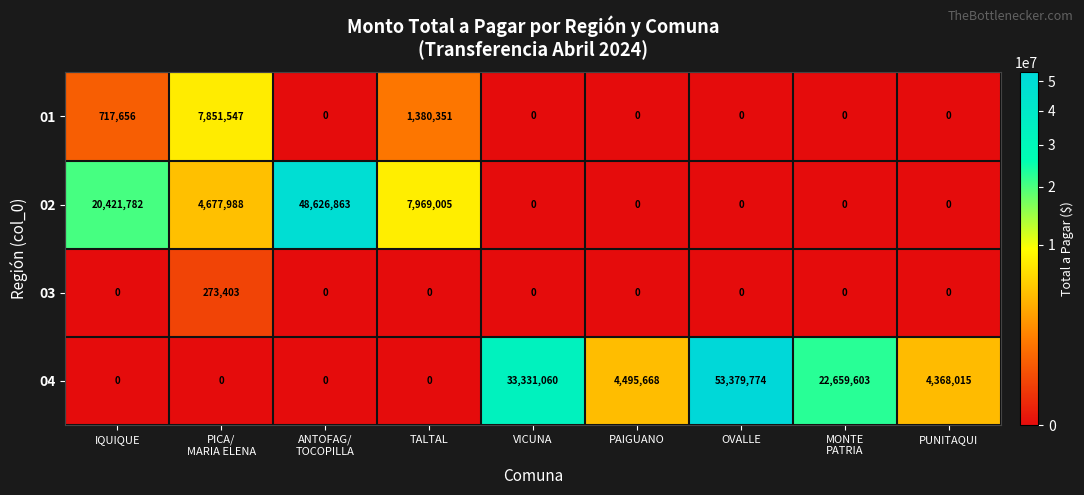

List the series in order of their peak value, lowest first.

03, 01, 02, 04